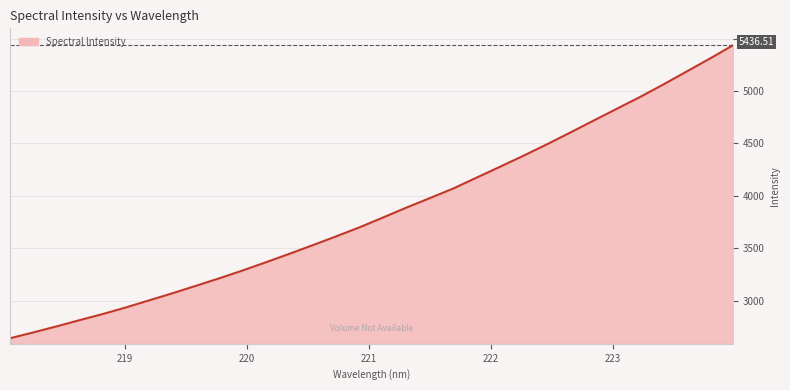

How many lines are shown in the chart?

1